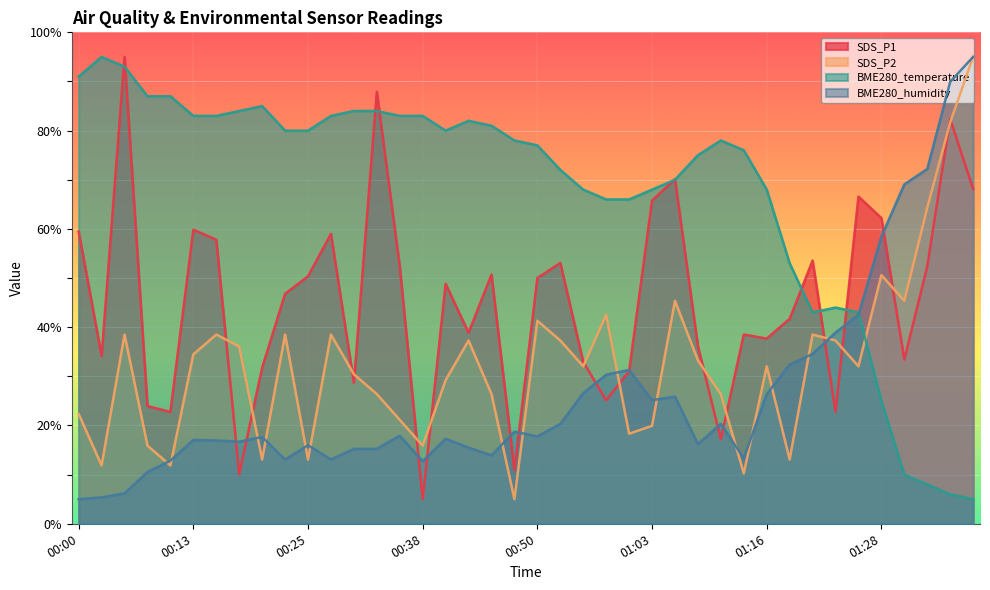

What position from the right is 01:00?

16